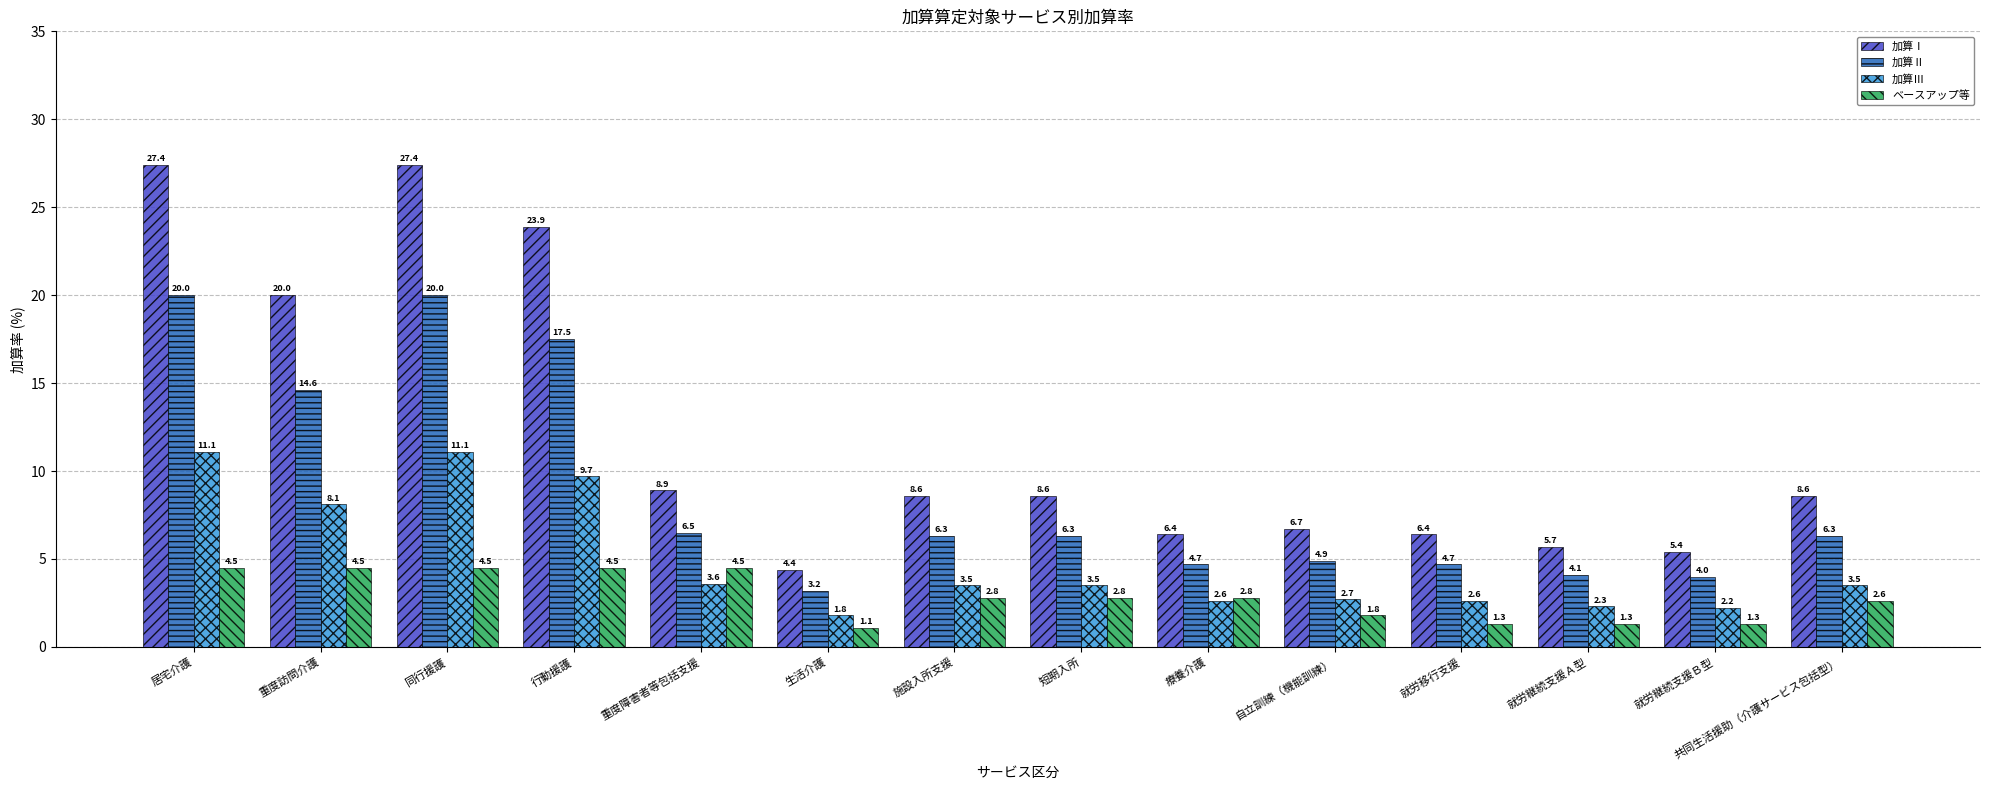

How many groups of bars are there?

14